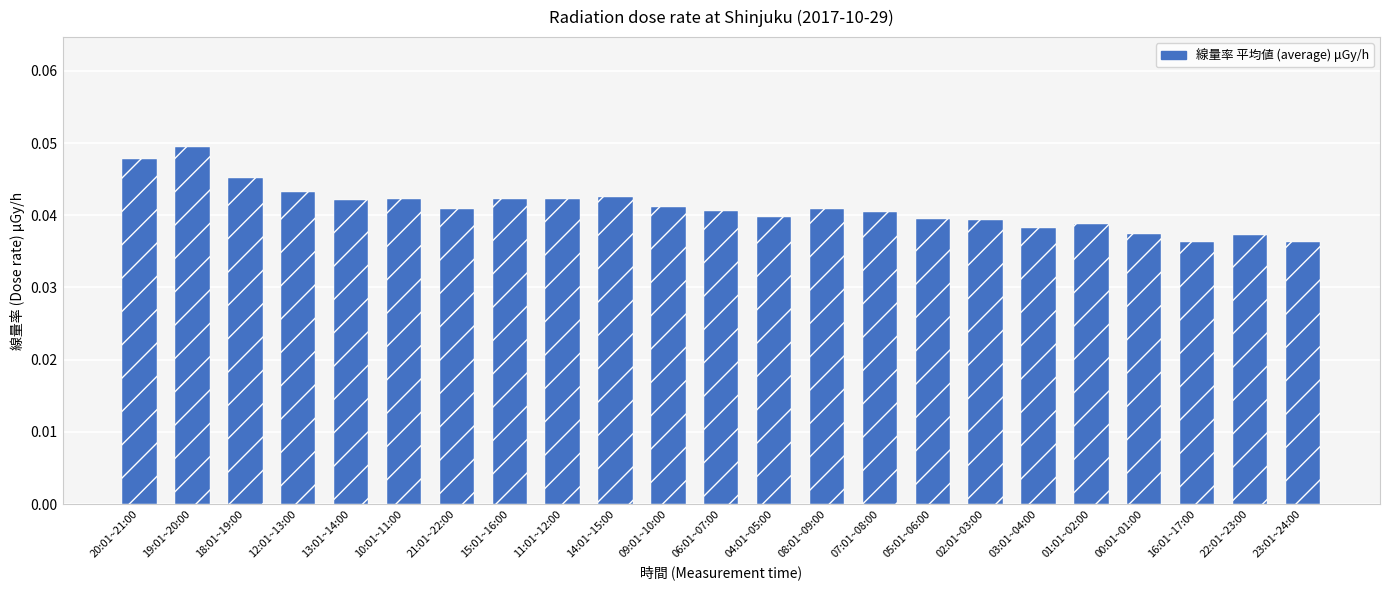

What is the label of the 23rd bar from the right?

20:01~21:00